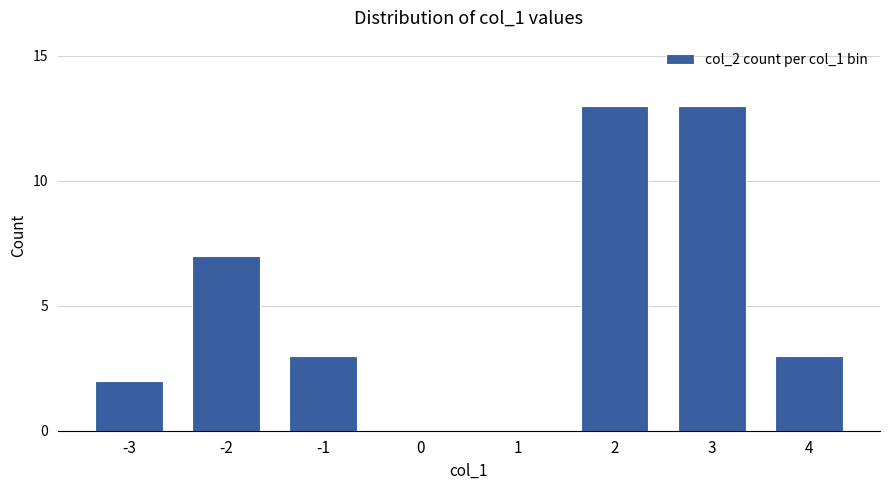

What is the difference between the values at 0 and -1?

3